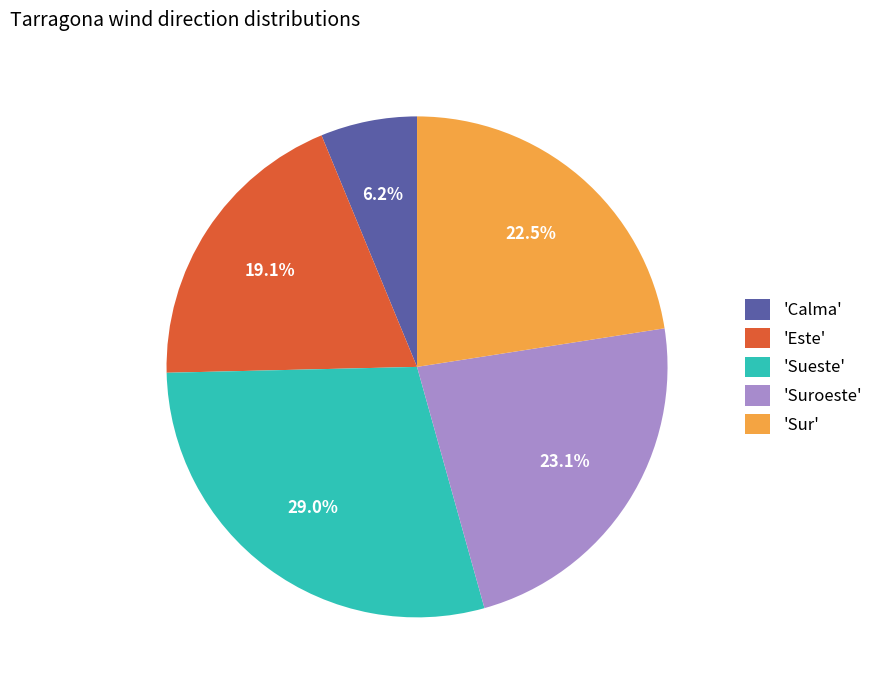

Rank the categories by value from lowest to highest.

'Calma', 'Este', 'Sur', 'Suroeste', 'Sueste'